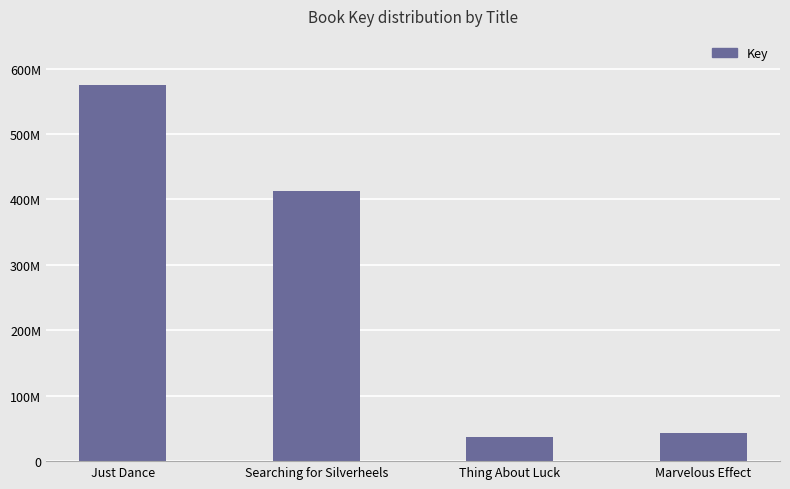

What is the label of the 2nd bar from the right?

Thing About Luck